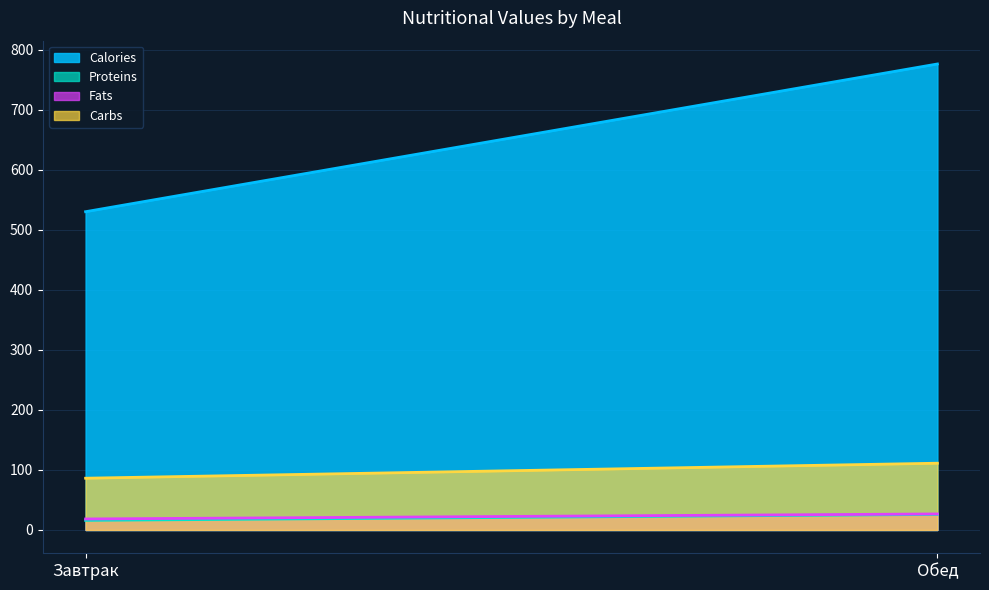

How many lines are shown in the chart?

4